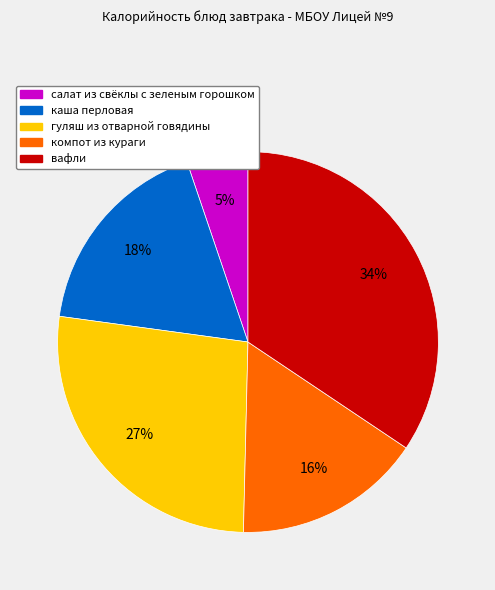

True or false: компот из кураги accounts for 16% of the total.

True